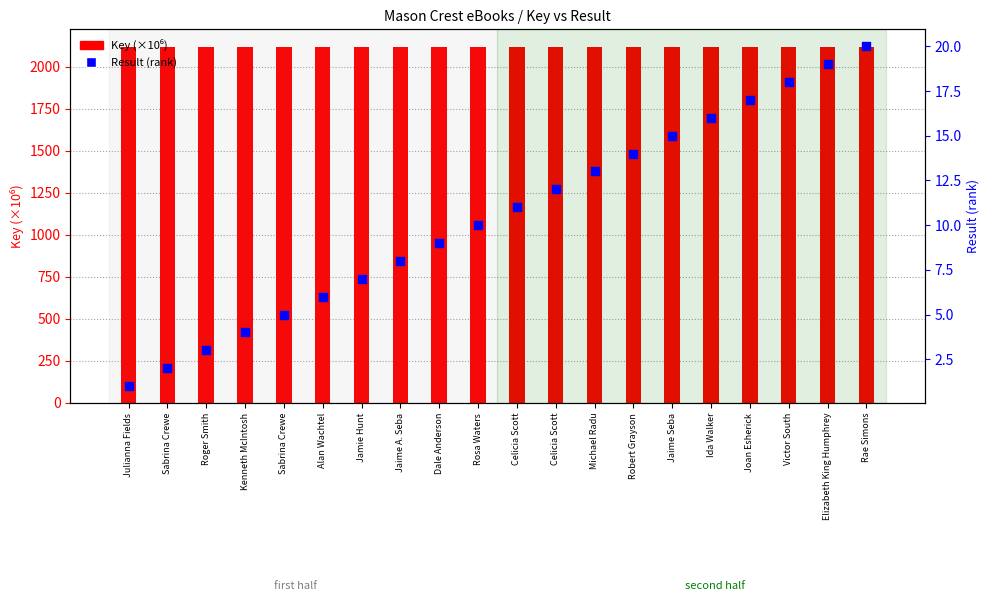

At which category is the sum across all series the highest?

Rae Simons